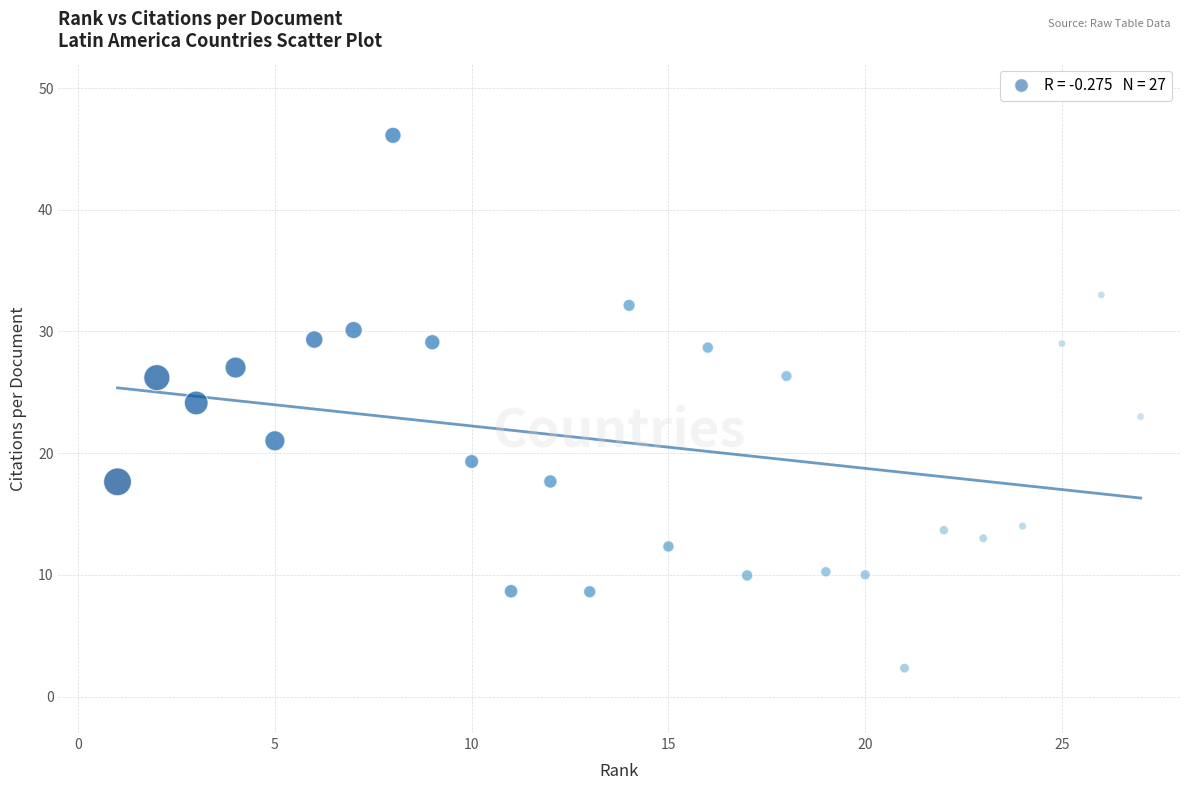

What is the range of X values (max minus min)?

26.0